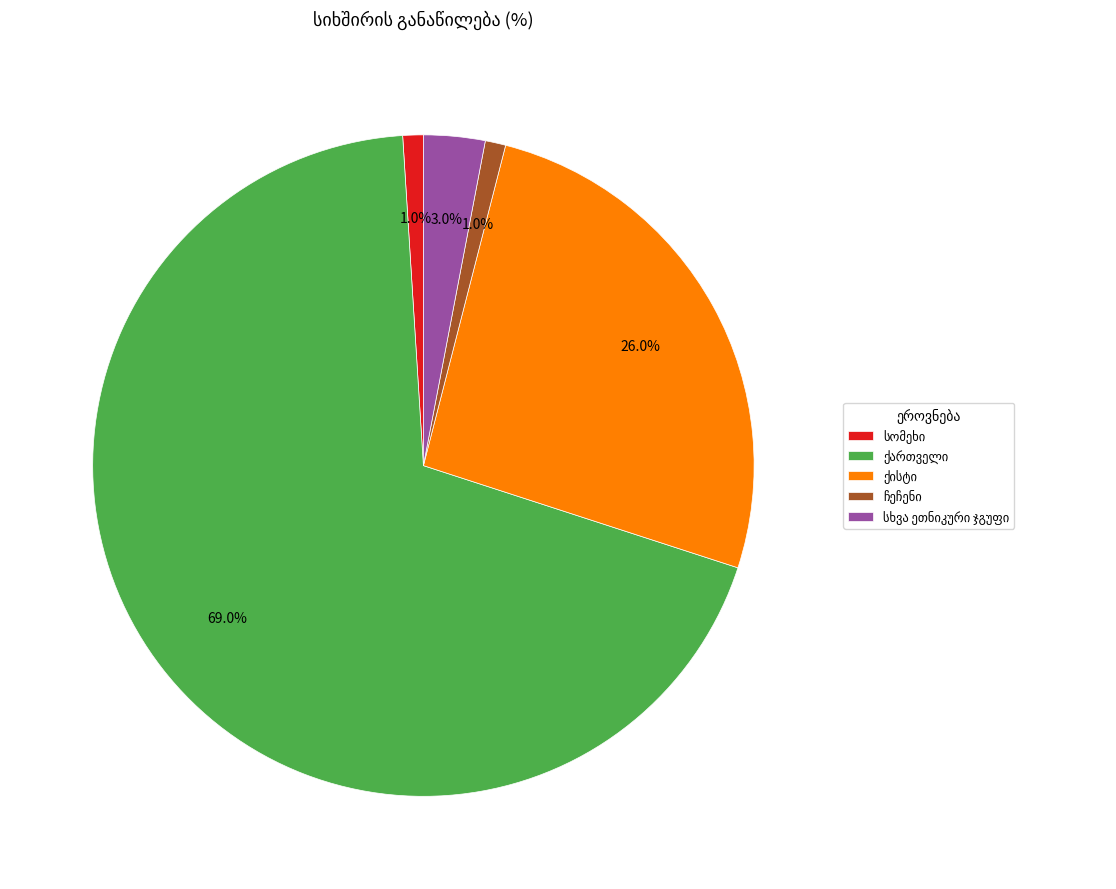

Is there a majority slice in this chart?

Yes